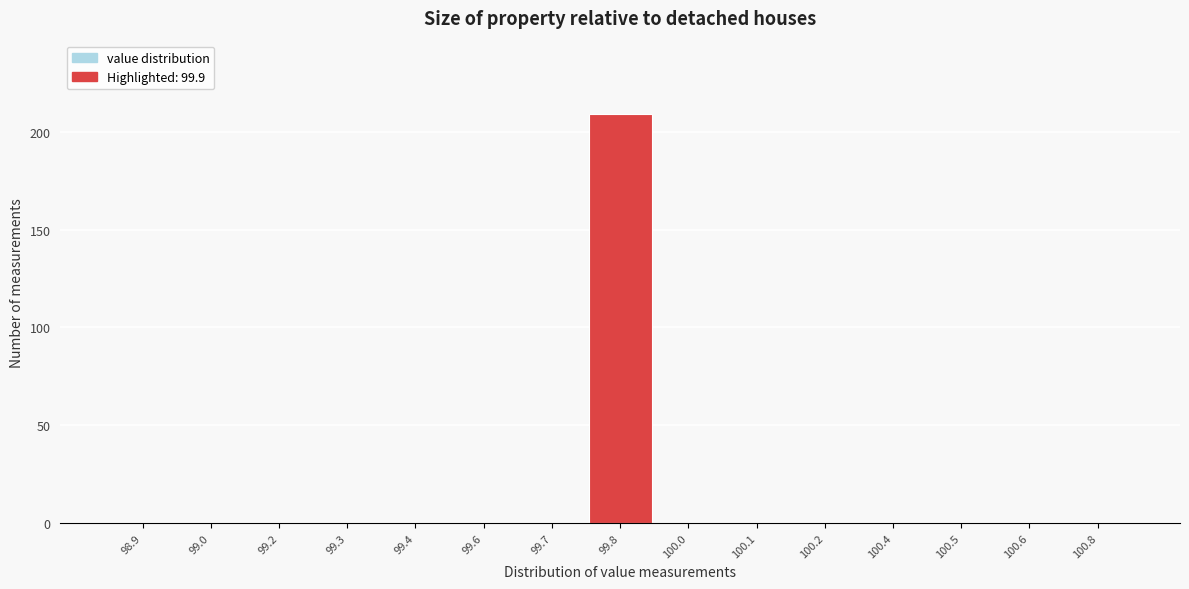

Reading left to right, list all the values displayed in this chart.

98.9=0	99.0=0	99.2=0	99.3=0	99.4=0	99.6=0	99.7=0	99.8=209	100.0=0	100.1=0	100.2=0	100.4=0	100.5=0	100.6=0	100.8=0